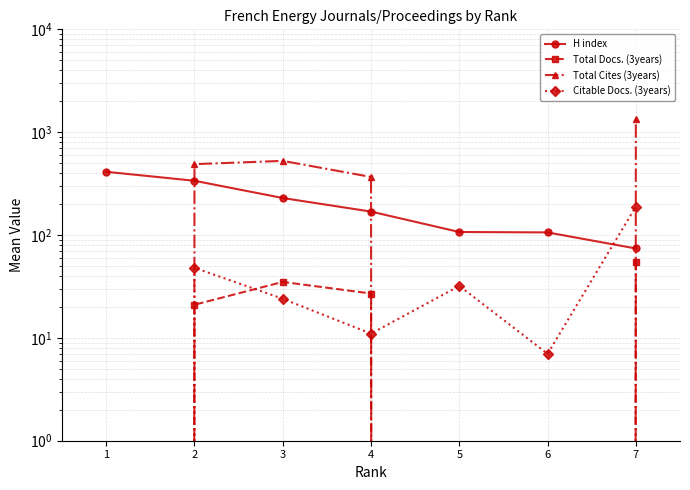

Which category has the highest value across all series?

7